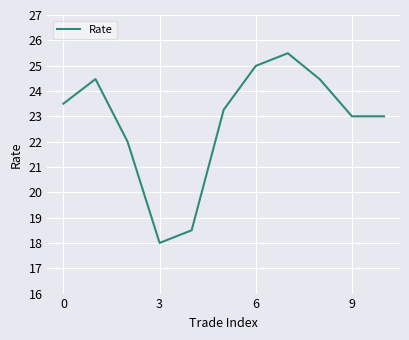

What is the greatest value displayed?

25.5